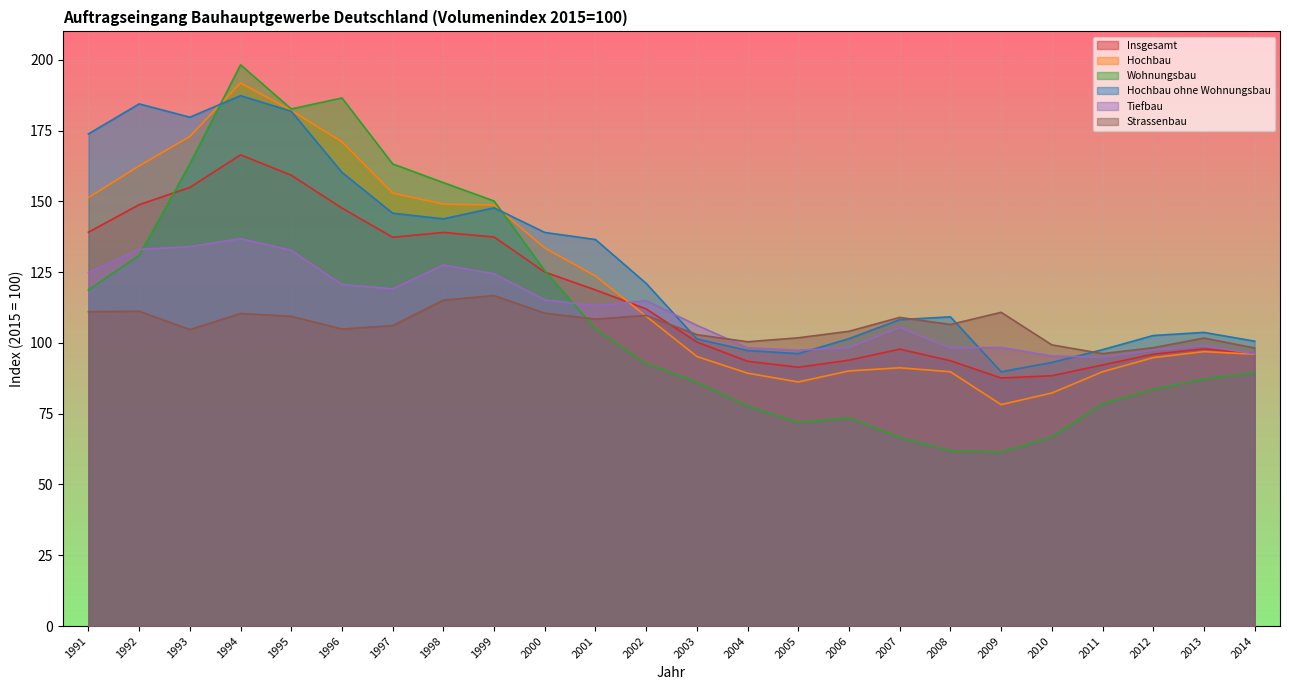

Read the Tiefbau value at 2001.

113.1